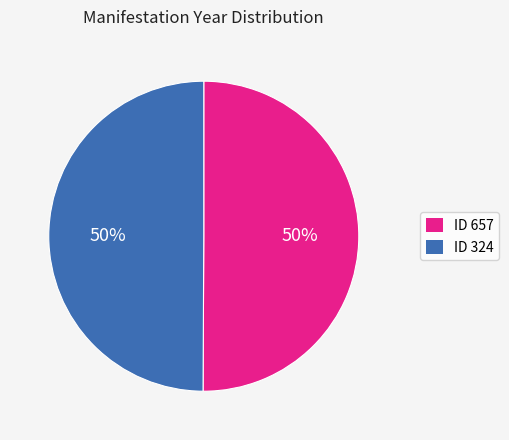

To the nearest percent, what is the average slice percentage?

50%